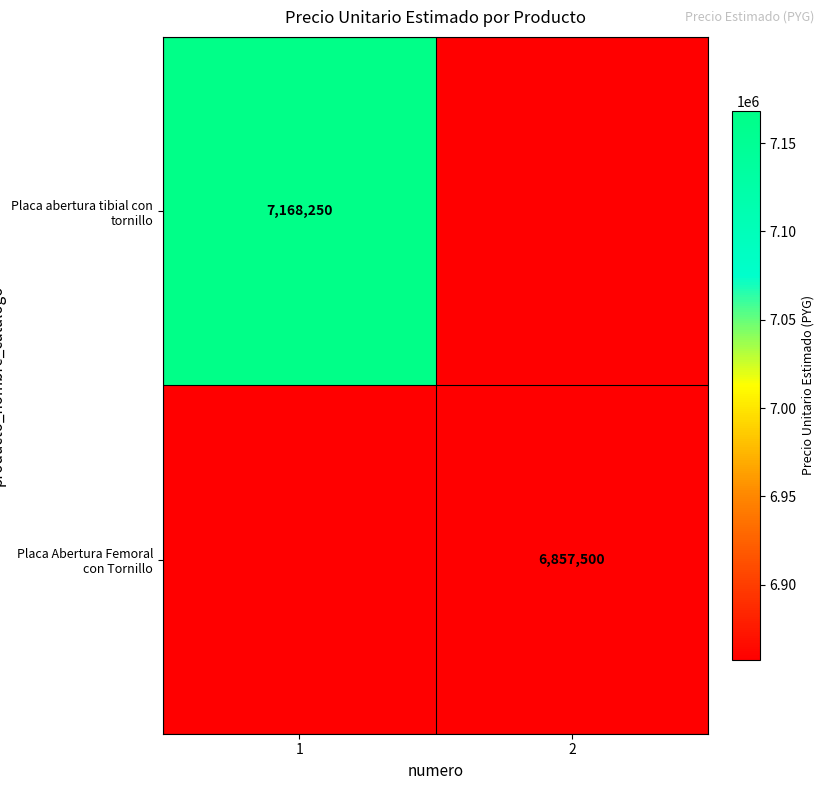

The Placa abertura tibial con tornillo series shows 11562672 at 1. True or false?

False